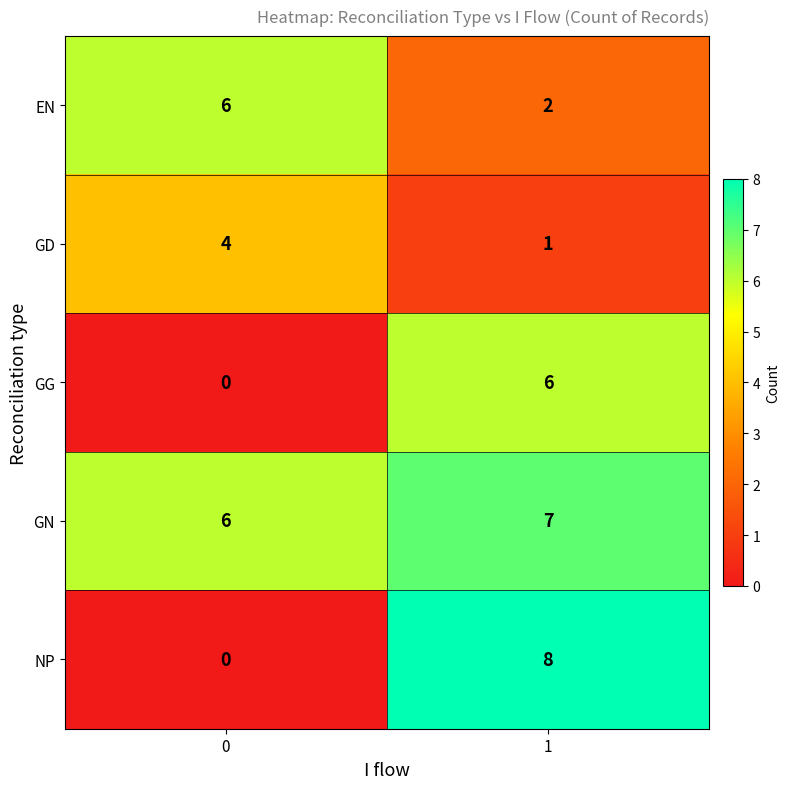

Reading left to right, list all the values displayed in this chart.

EN: 6	2
GD: 4	1
GG: 0	6
GN: 6	7
NP: 0	8